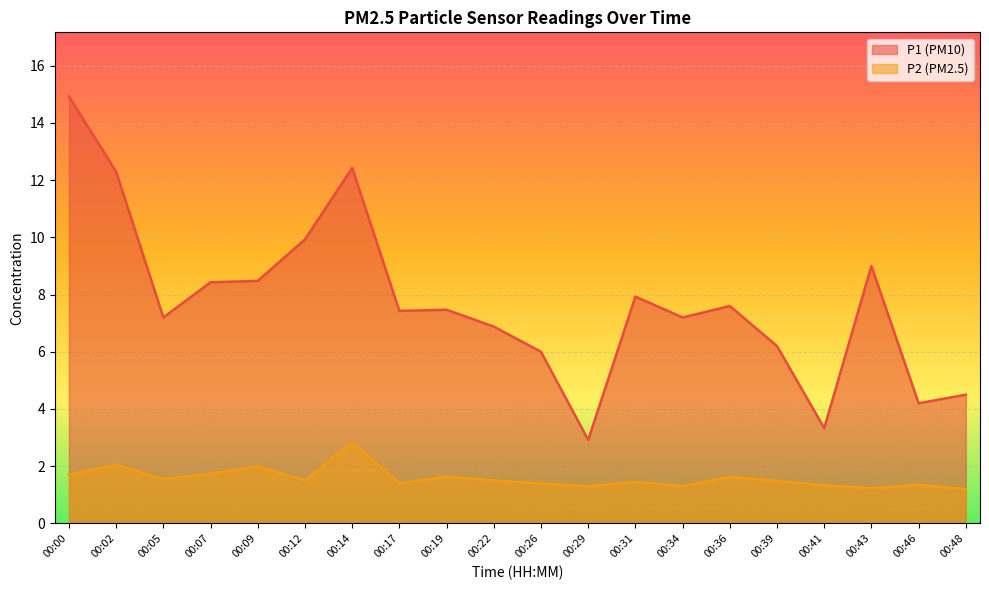

At 00:36, list the series in order from smallest to largest.

P2 (PM2.5), P1 (PM10)